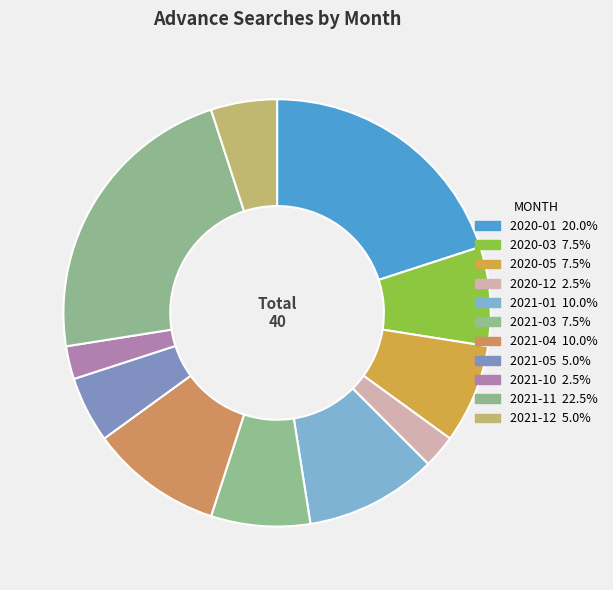

Does any single category account for the majority?

No